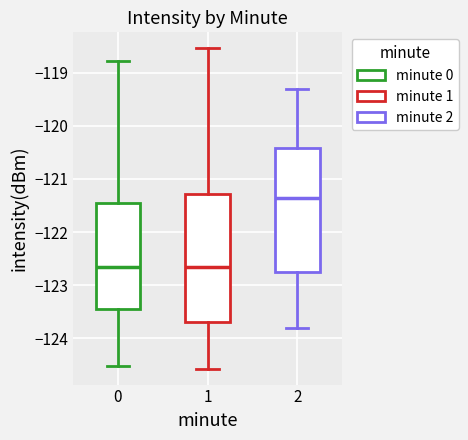

Which box has the highest median line?

2